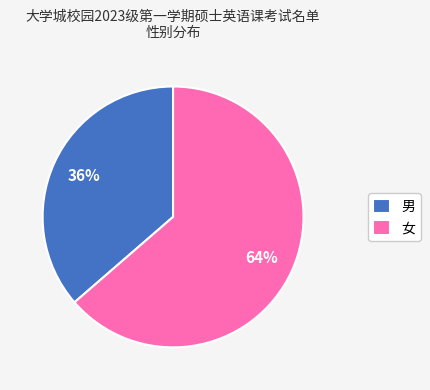

Count the number of slices in the pie.

2